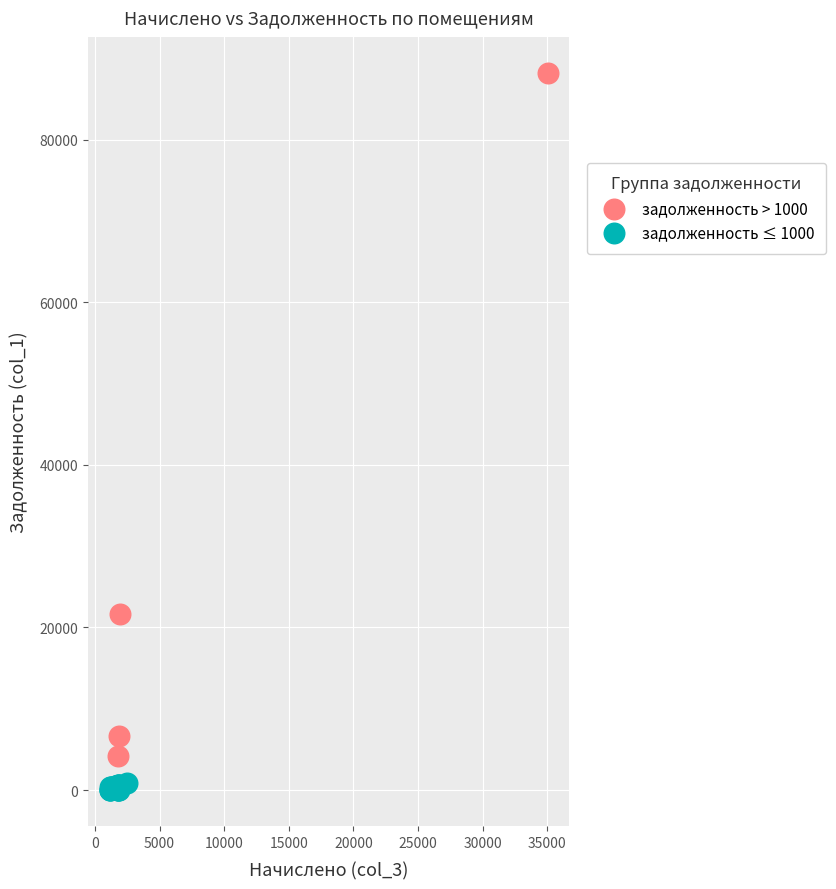

Which series has the widest spread of Y values?

задолженность > 1000